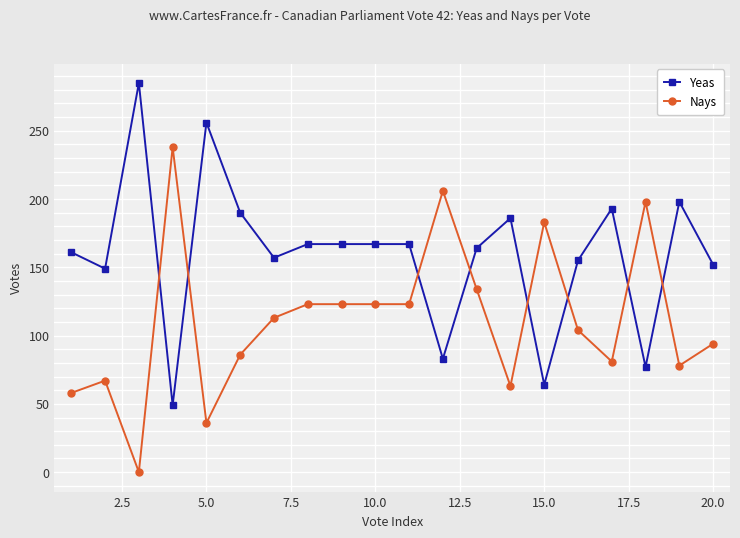

What is the value of the Nays point at the 5th from the left?

36